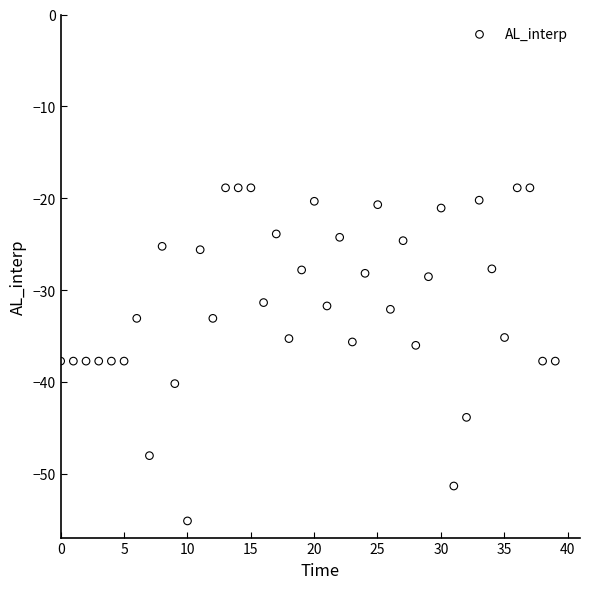

What is the range of X values (max minus min)?

39.0